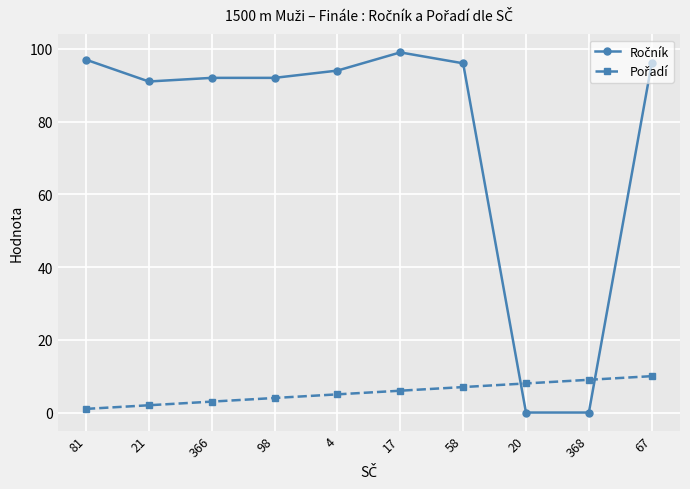

What is the total value across all series at 67?

106